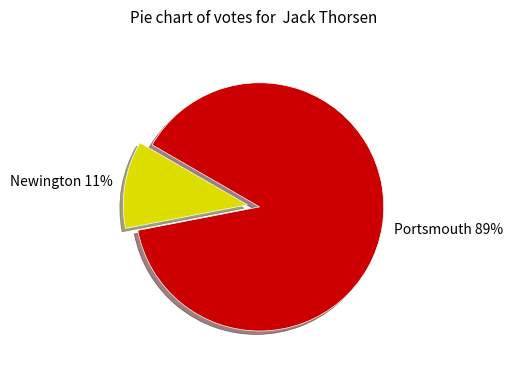

Combined, do Newington and Portsmouth account for over 50%?

Yes